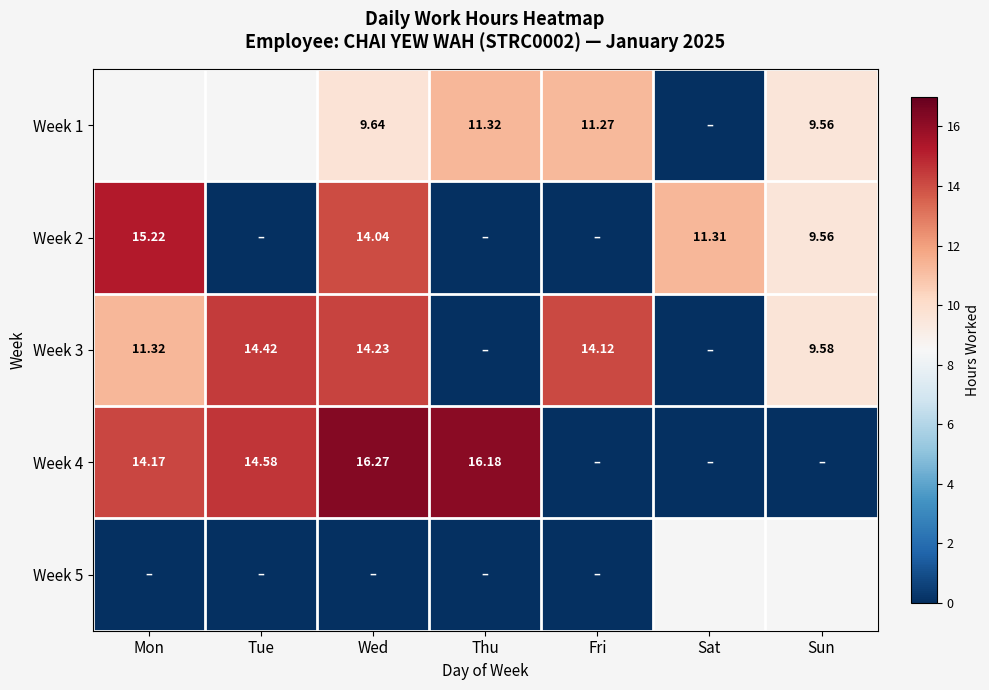

The Week 3 series shows 3.1 at Sun. True or false?

False